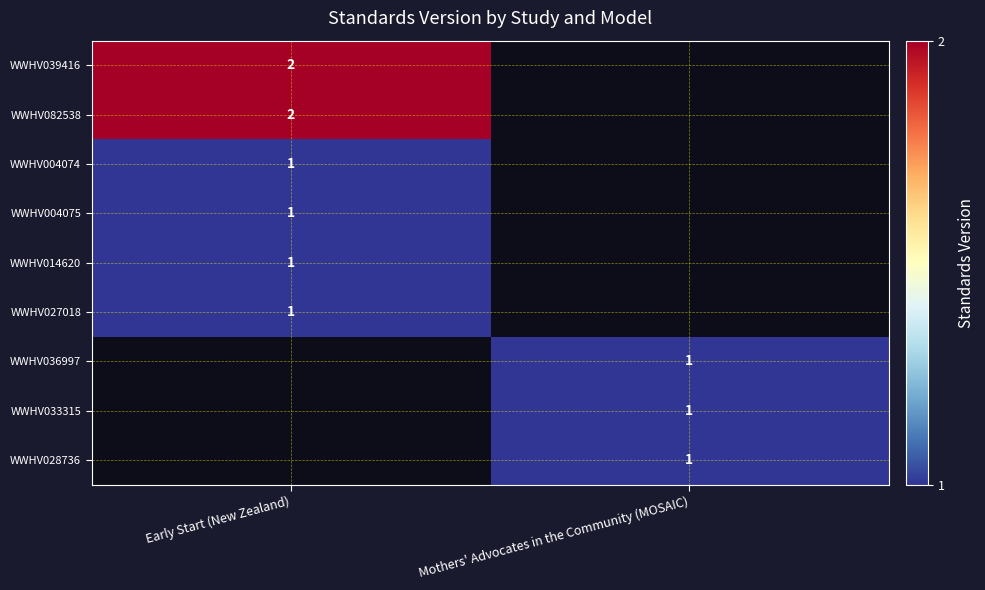

True or false: WWHV027018 has a value of 2 at Early Start (New Zealand).

False